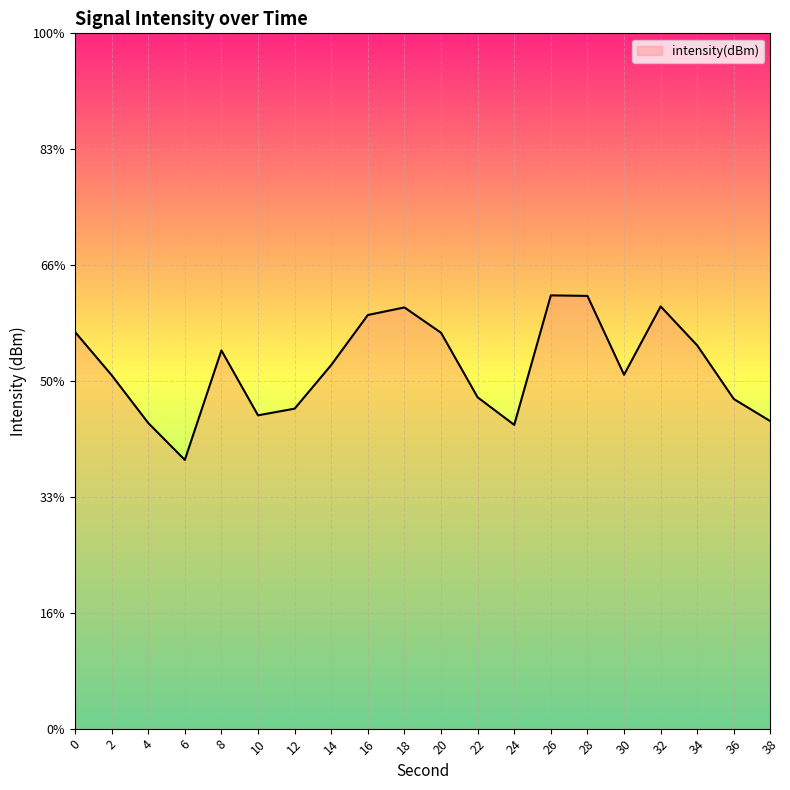

Reading left to right, what are all the values shown in this chart?

-123.2	-123.9	-124.7	-125.4	-123.5	-124.6	-124.5	-123.7	-122.9	-122.7	-123.2	-124.3	-124.8	-122.5	-122.5	-123.9	-122.7	-123.4	-124.3	-124.7